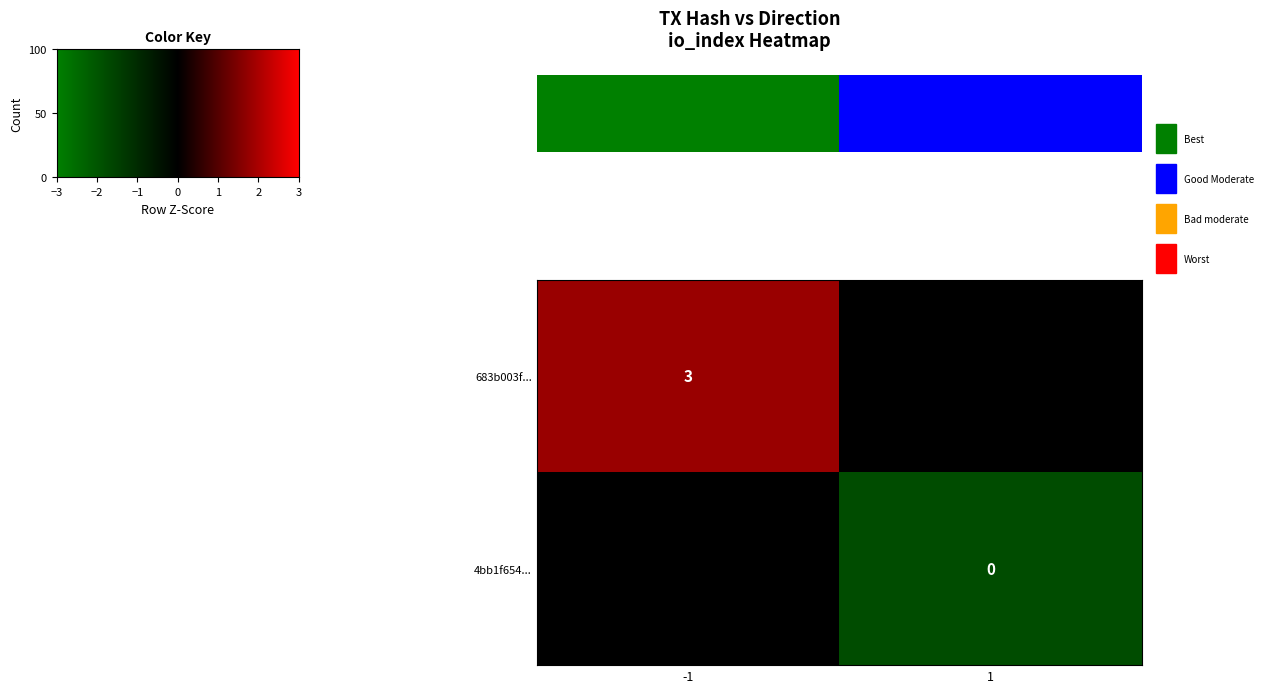

At how many categories does at least one series exceed 2?

1